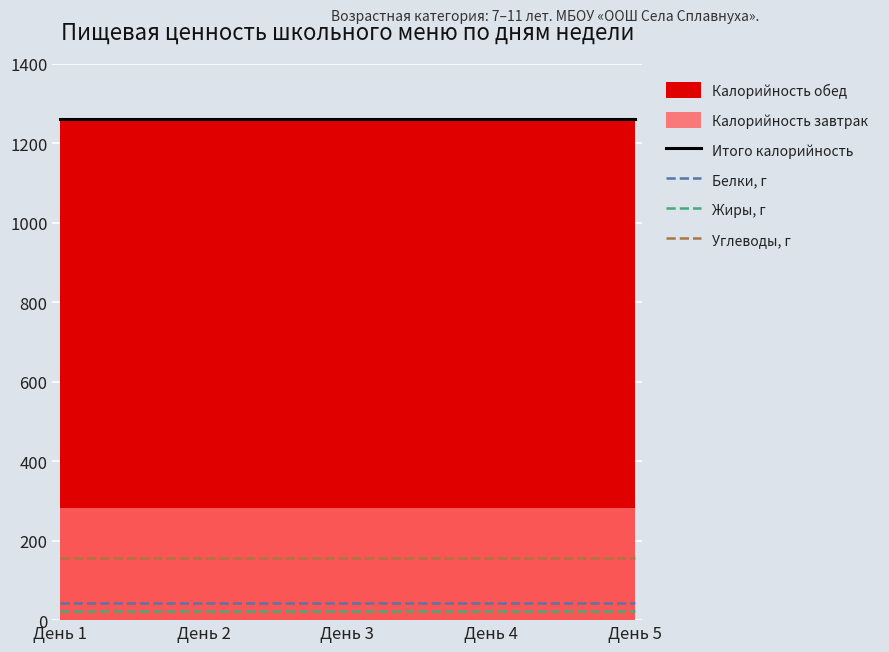

At which category does the chart reach its minimum across all series?

День 1